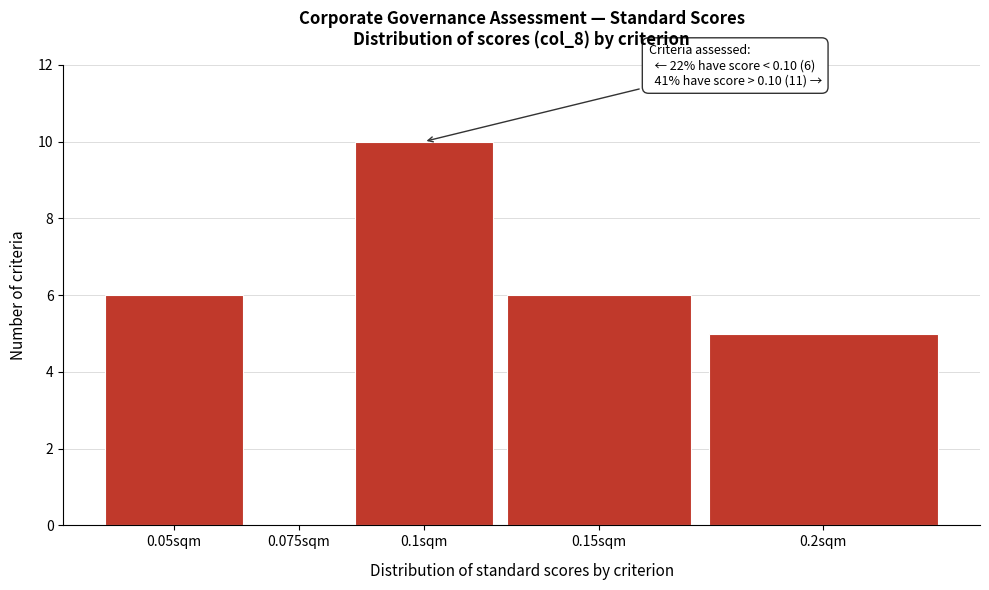

Reading left to right, what are all the values shown in this chart?

0.05sqm=6	0.075sqm=0	0.1sqm=10	0.15sqm=6	0.2sqm=5